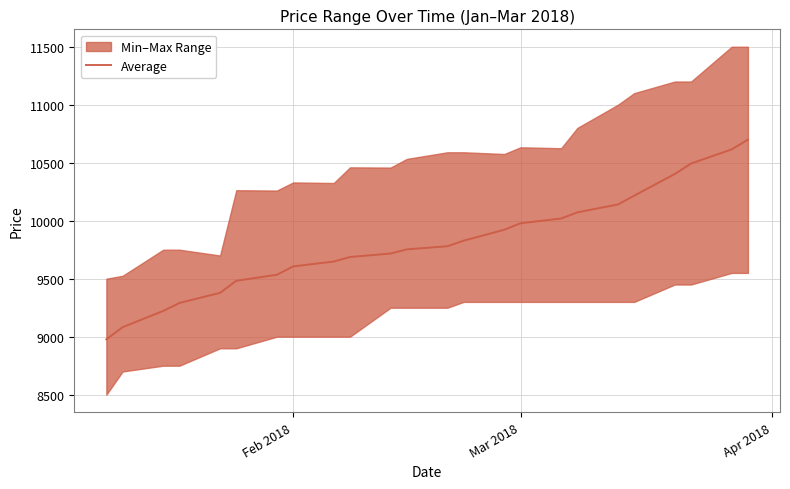

What is the highest value of the Average series?

10699